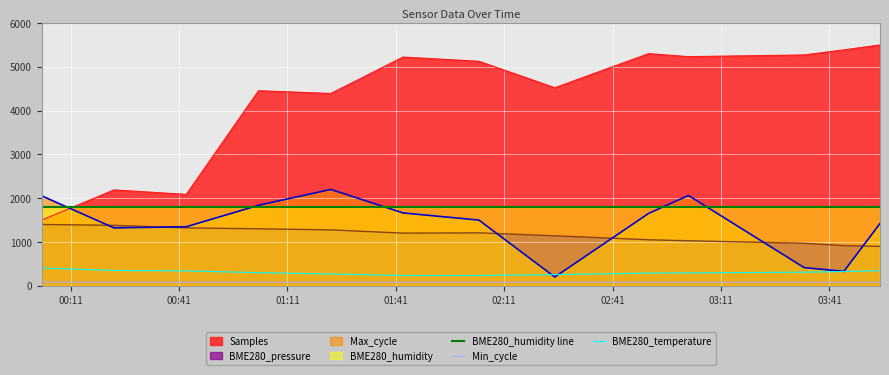

Which series has the largest total across all categories?

Samples